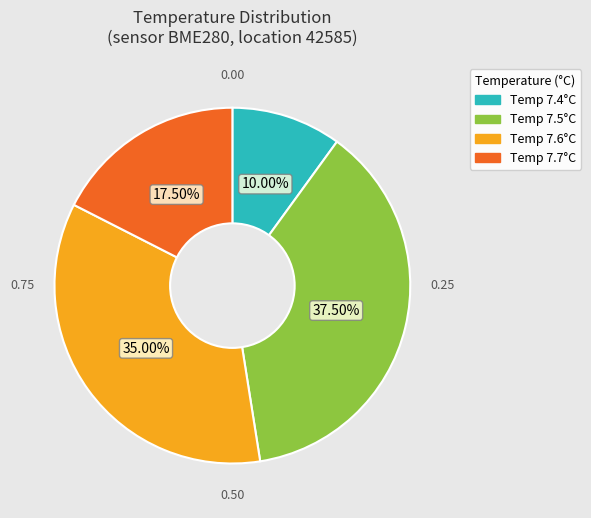

Is there any slice that represents more than half of the pie?

No